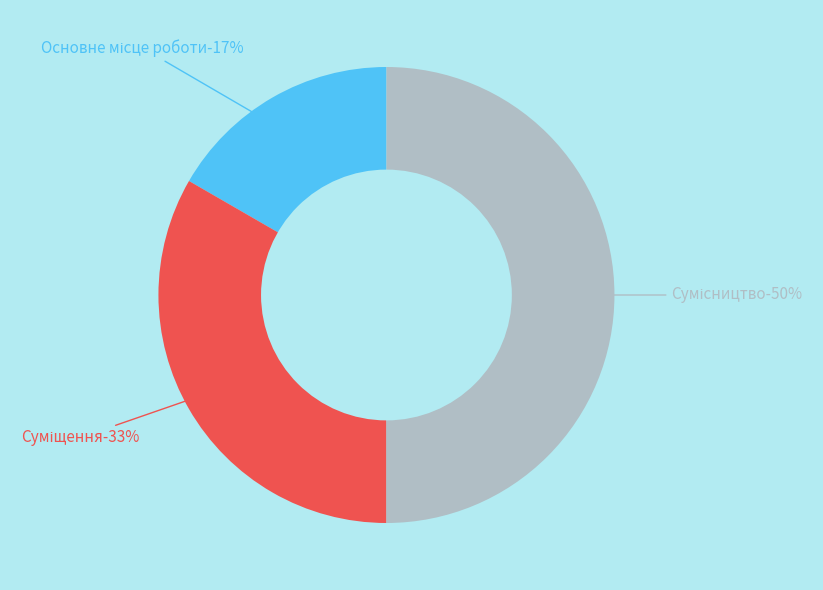

To the nearest percent, what is the difference between the Основне місце роботи and Сумісництво slice percentages?

33%